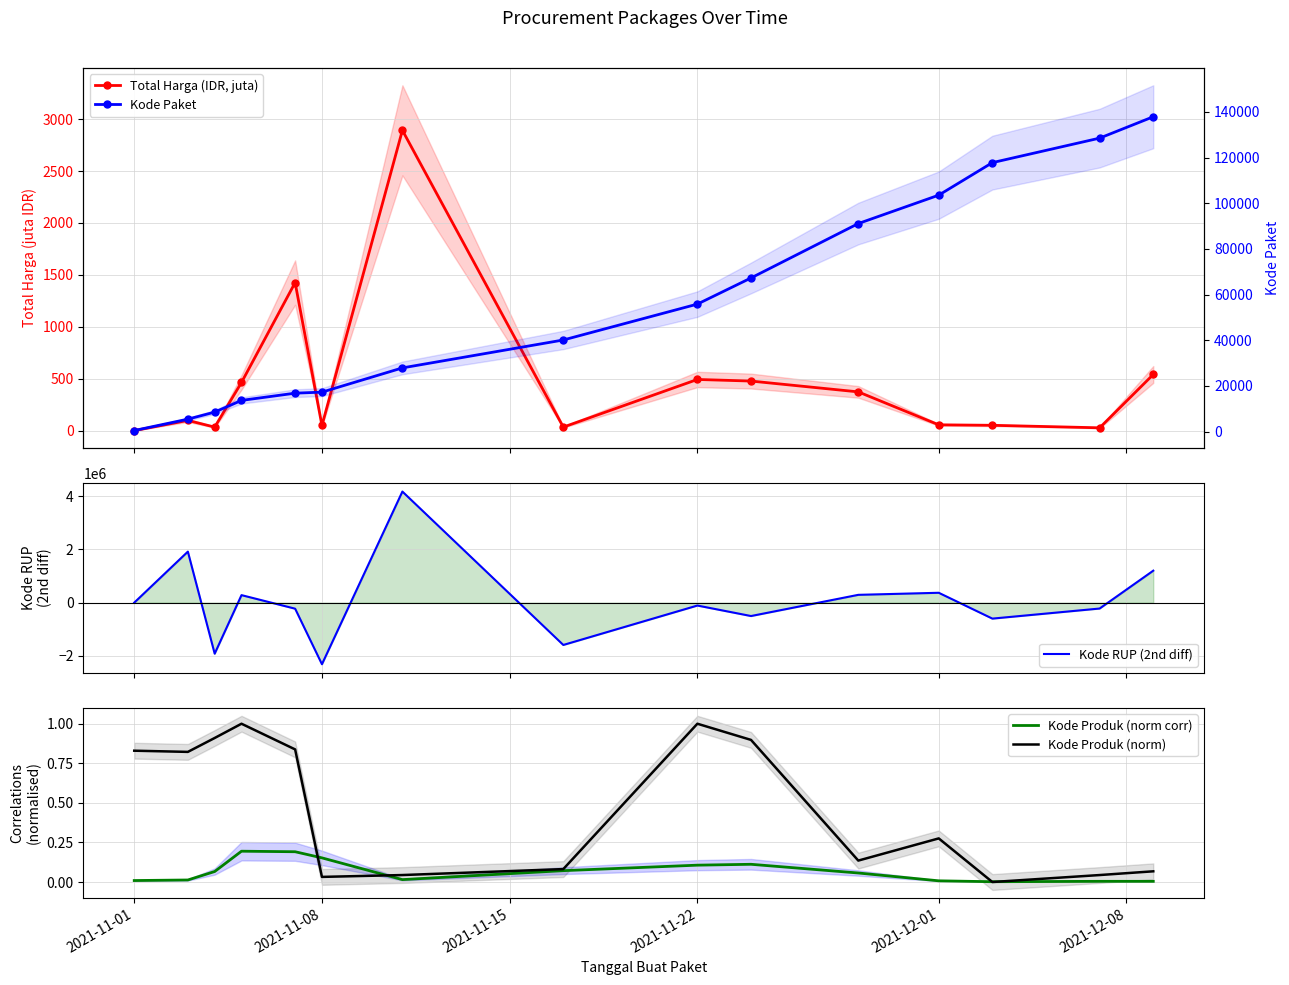

What is the value of the Kode Paket point at the 15th from the left?

137876.0